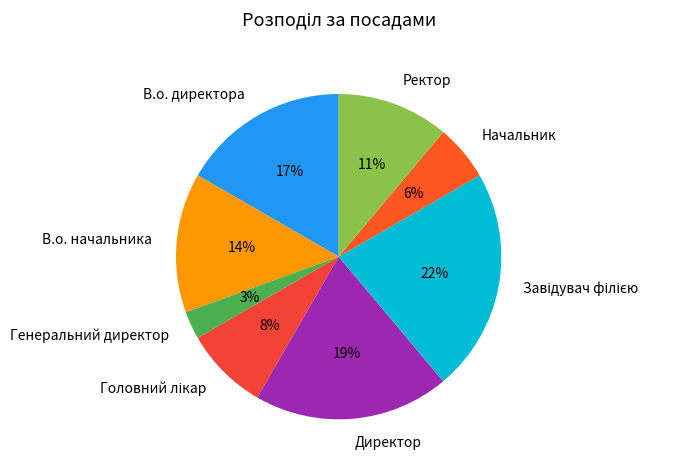

What percentage is the Генеральний директор slice, to the nearest percent?

3%